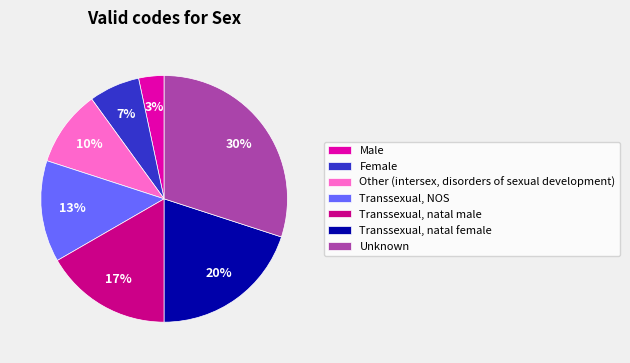

Which slice is the largest?

Unknown